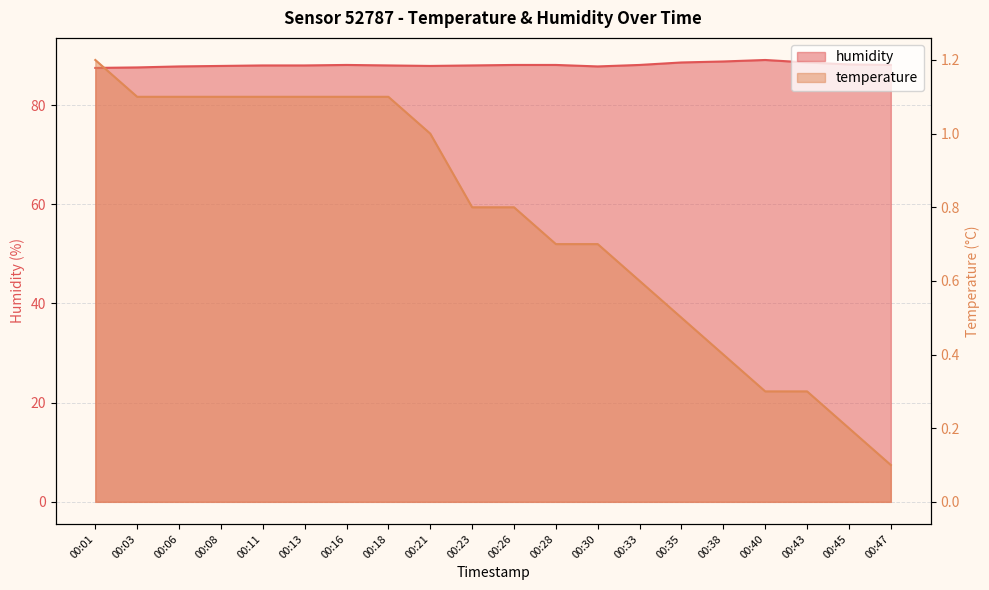

What is the minimum value shown in the chart?

0.1